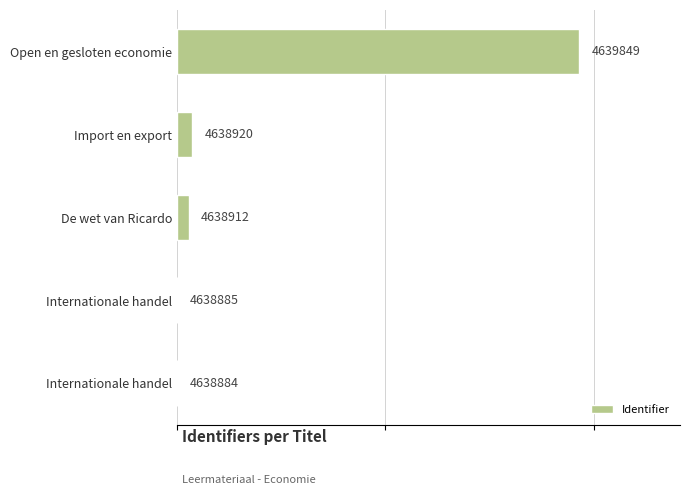

What is the difference between the maximum and second lowest values?

964